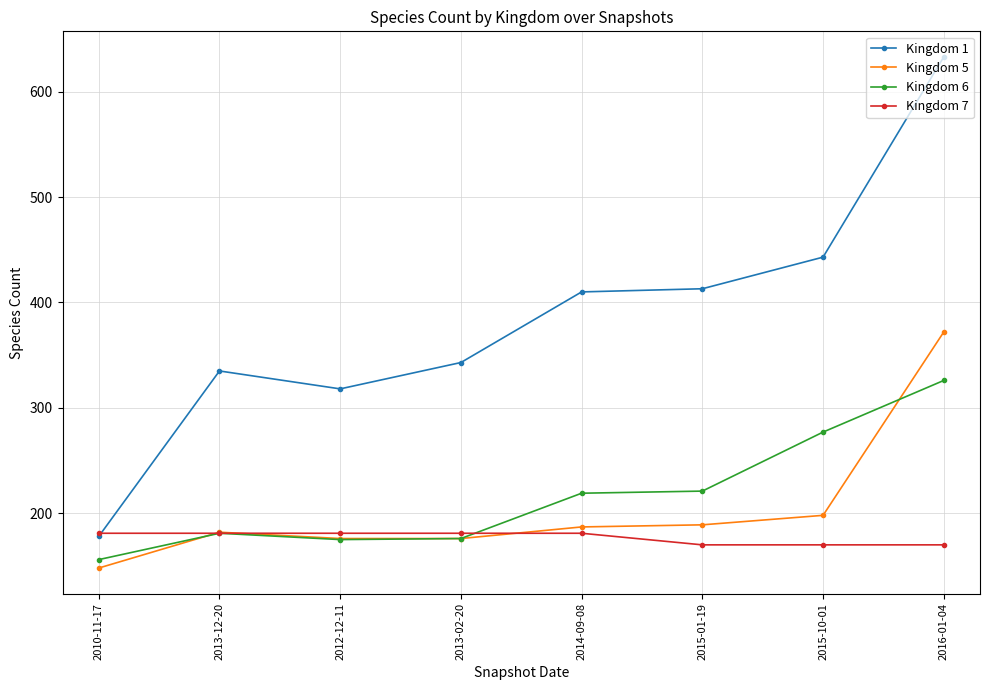

Which series has the widest spread of values?

Kingdom 1